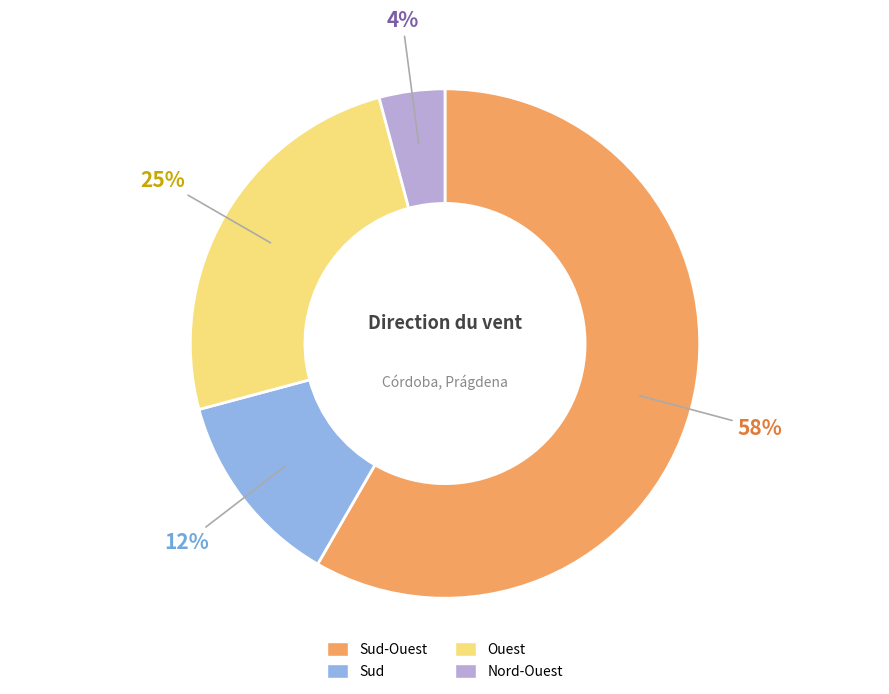

Is there any slice that represents more than half of the pie?

Yes